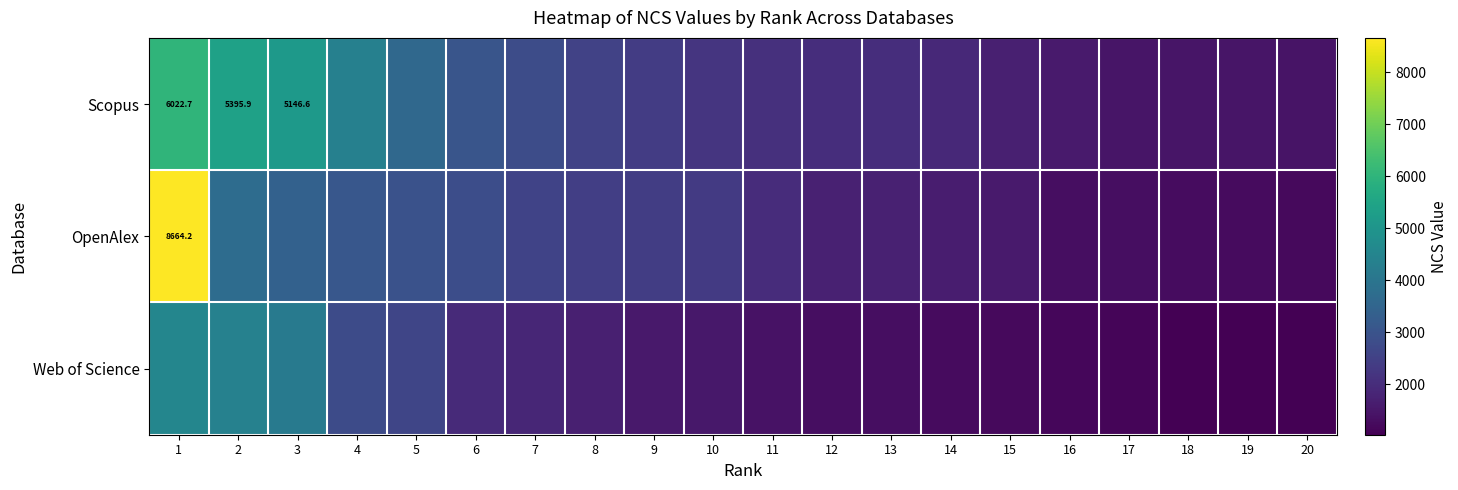

What is the difference between the maximum and minimum values in the Scopus series?

4607.3